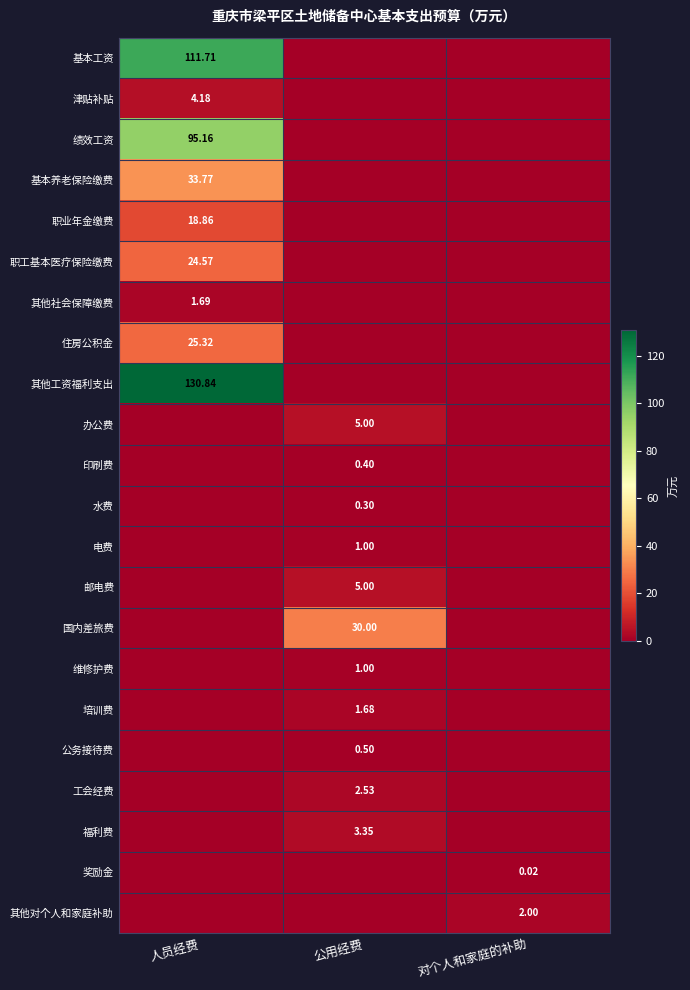

How many categories are shown in the chart?

3